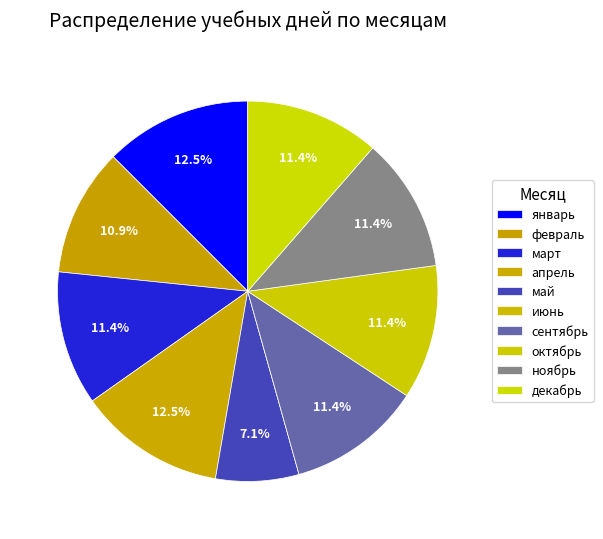

What is the largest slice in the pie chart?

январь